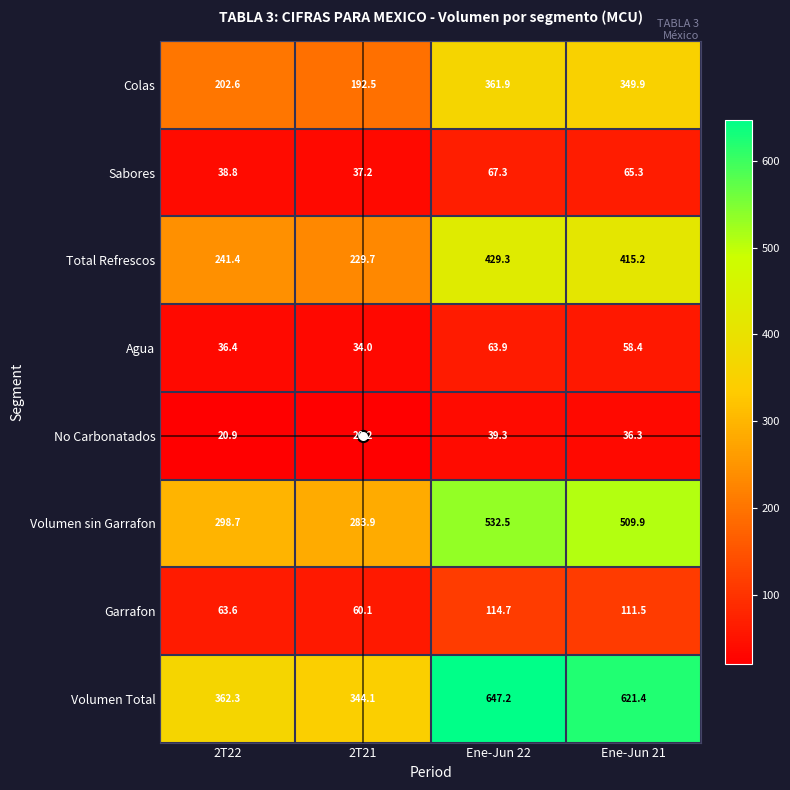

List the series in order of their peak value, highest first.

Volumen Total, Volumen sin Garrafon, Total Refrescos, Colas, Garrafon, Sabores, Agua, No Carbonatados